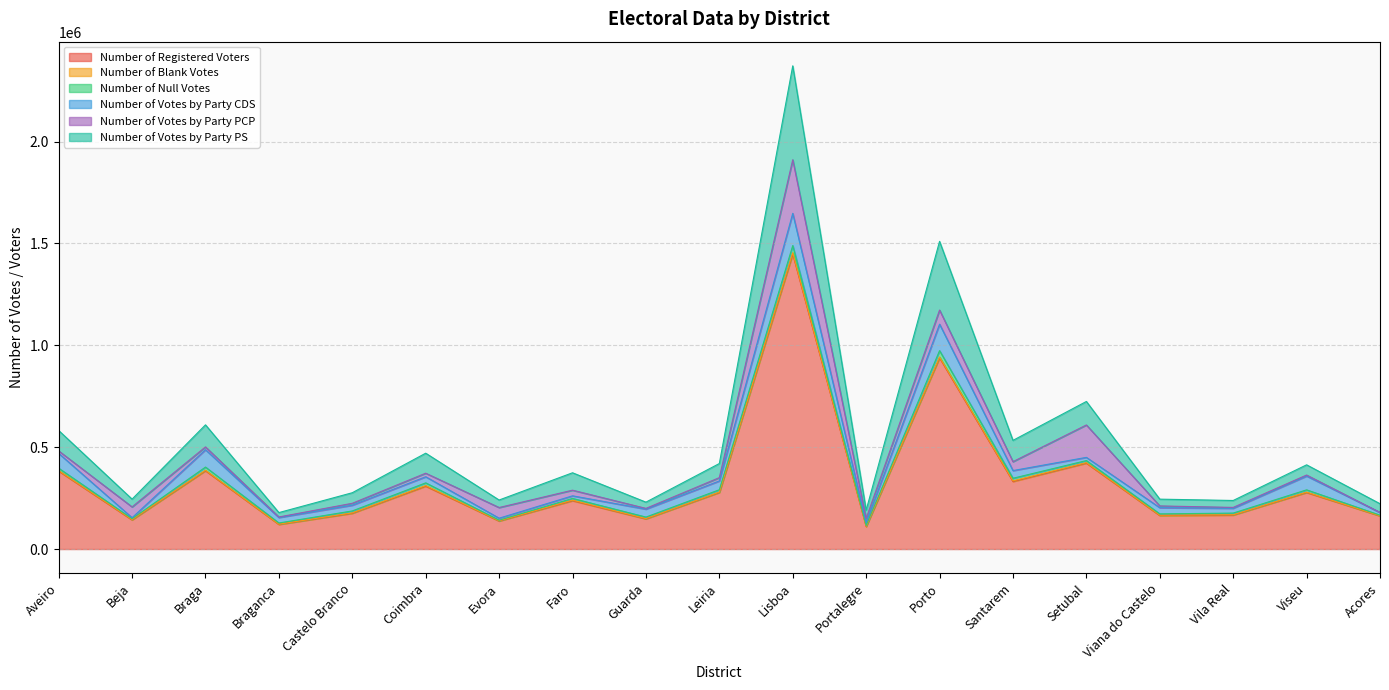

Which series has the widest spread of values?

Number of Registered Voters